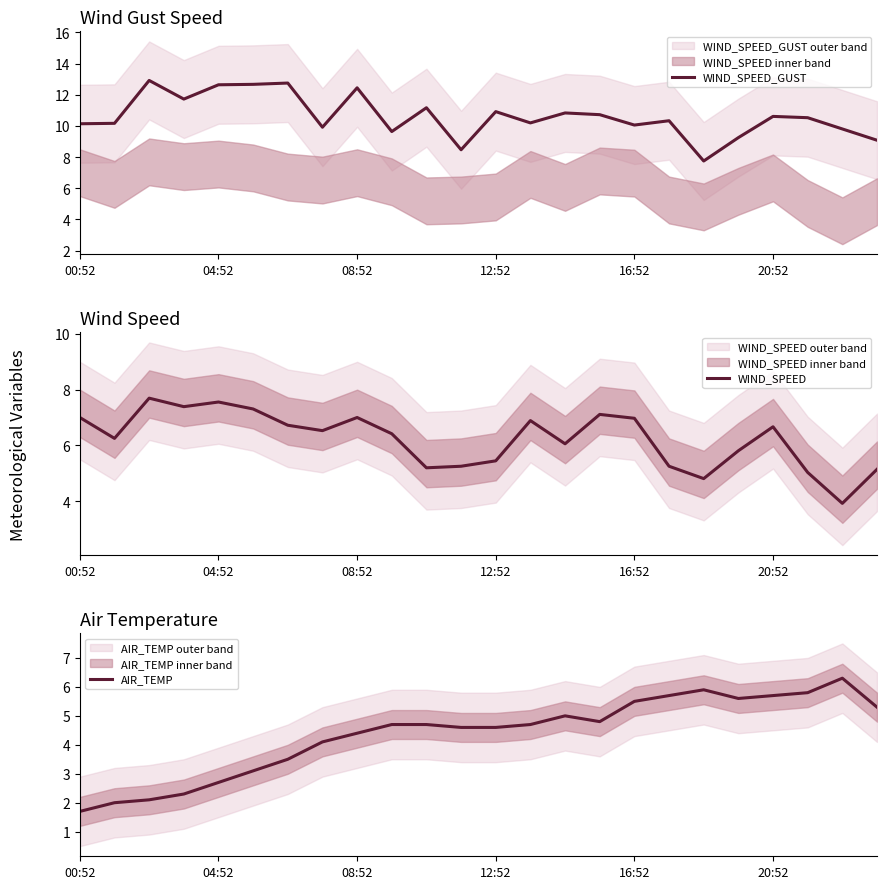

What is the highest value of the WIND_SPEED_GUST series?

12.9